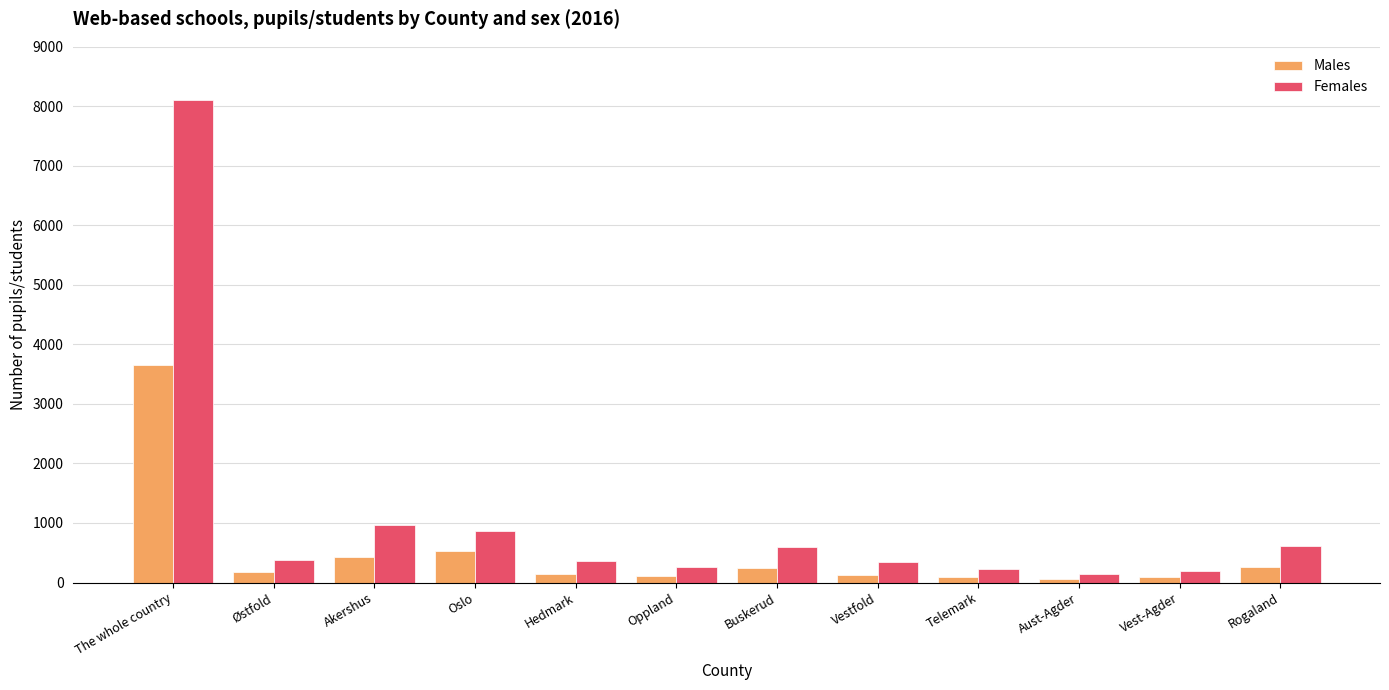

Which series has the largest total across all categories?

Females